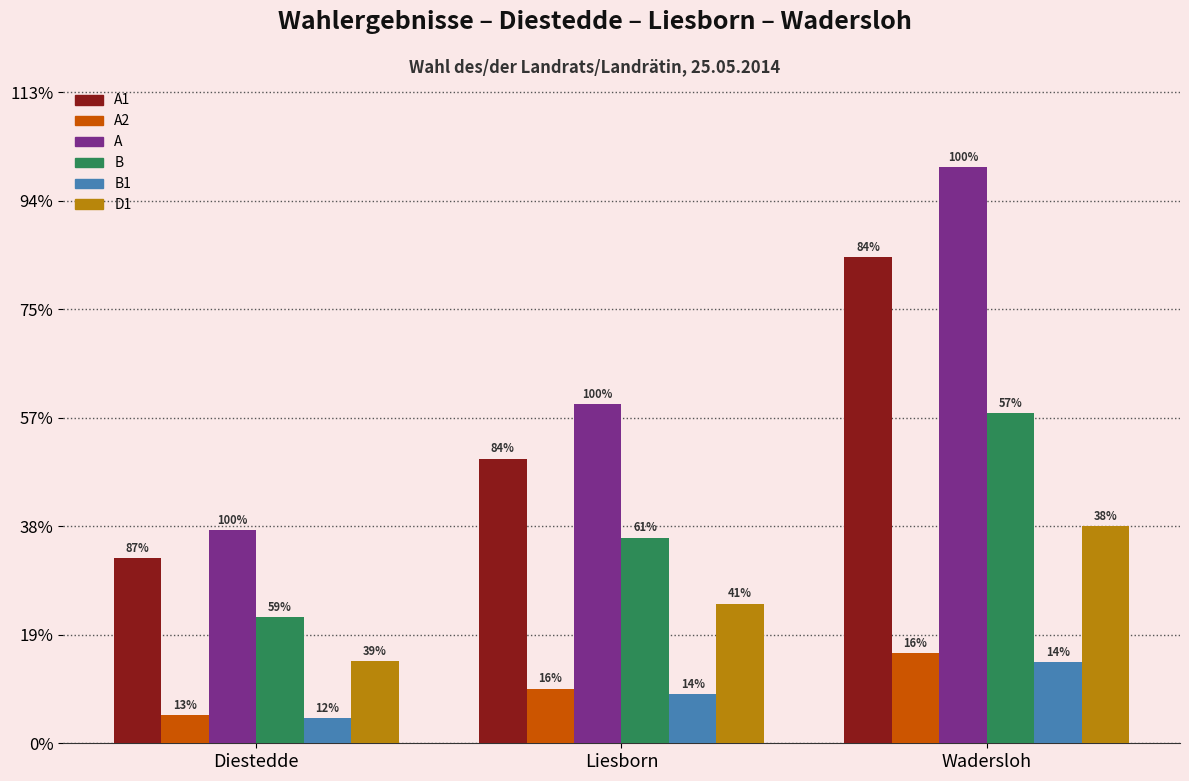

The value of A2 at Liesborn is 504. True or false?

True